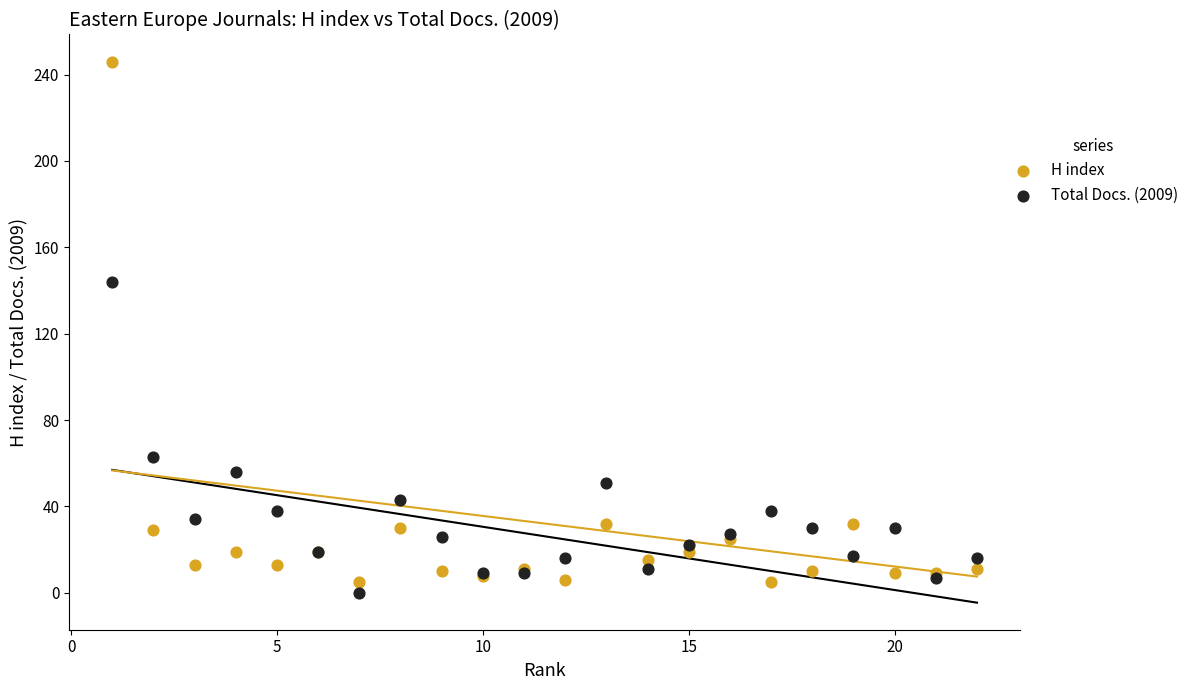

Which series reaches the maximum Y coordinate?

H index